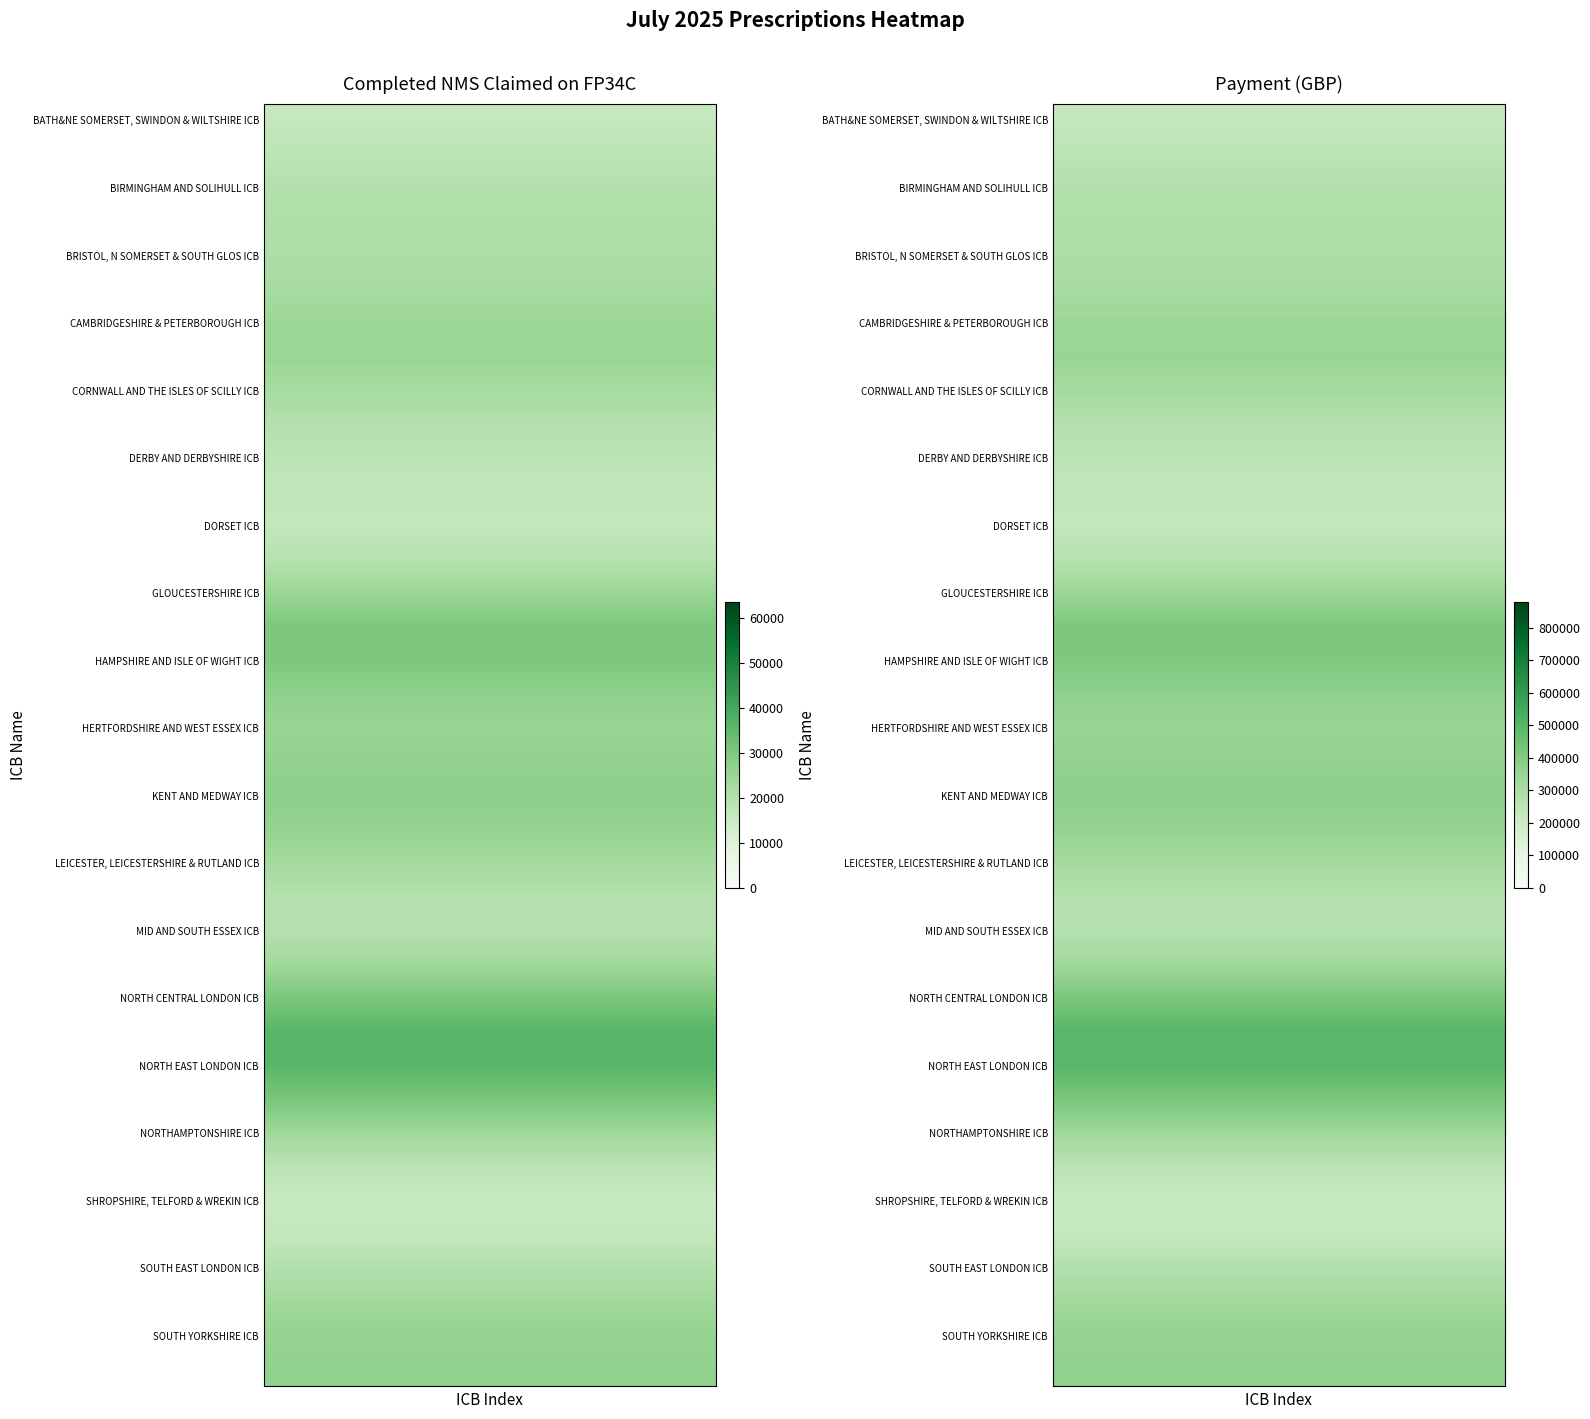

Reading left to right, list all the values displayed in this chart.

BATH&NE SOMERSET, SWINDON & WILTSHIRE ICB: 0=13483	1=186508
BEDFORDSHIRE, LUTON & MILTON KEYNES ICB: 0=16013	1=223538
BIRMINGHAM AND SOLIHULL ICB: 0=24071	1=331772
BLACK COUNTRY ICB: 0=25659	1=355068
BRISTOL, N SOMERSET & SOUTH GLOS ICB: 0=15060	1=205492
BUCKS, OXFORDSHIRE & BERKSHIRE WEST ICB: 0=22346	1=310002
CAMBRIDGESHIRE & PETERBOROUGH ICB: 0=15844	1=219072
CHESHIRE AND MERSEYSIDE ICB: 0=53047	1=735266
CORNWALL AND THE ISLES OF SCILLY ICB: 0=7266	1=101528
COVENTRY AND WARWICKSHIRE ICB: 0=17656	1=246708
DERBY AND DERBYSHIRE ICB: 0=19926	1=275352
DEVON ICB: 0=21302	1=289618
DORSET ICB: 0=12116	1=169148
FRIMLEY ICB: 0=10641	1=147672
GLOUCESTERSHIRE ICB: 0=10738	1=149408
GREATER MANCHESTER ICB: 0=63583	1=877884
HAMPSHIRE AND ISLE OF WIGHT ICB: 0=31534	1=424998
HEREFORDSHIRE AND WORCESTERSHIRE ICB: 0=12044	1=166152
HERTFORDSHIRE AND WEST ESSEX ICB: 0=24389	1=337820
HUMBER AND NORTH YORKSHIRE ICB: 0=28980	1=399406
KENT AND MEDWAY ICB: 0=27675	1=376754
LANCASHIRE AND SOUTH CUMBRIA ICB: 0=34526	1=476910
LEICESTER, LEICESTERSHIRE & RUTLAND ICB: 0=23511	1=324198
LINCOLNSHIRE ICB: 0=9943	1=139174
MID AND SOUTH ESSEX ICB: 0=18660	1=260372
NORFOLK AND WAVENEY ICB: 0=16764	1=233464
NORTH CENTRAL LONDON ICB: 0=21162	1=286846
NORTH EAST AND NORTH CUMBRIA ICB: 0=63031	1=875518
NORTH EAST LONDON ICB: 0=35145	1=482062
NORTH WEST LONDON ICB: 0=36310	1=496720
NORTHAMPTONSHIRE ICB: 0=14491	1=202244
NOTTINGHAM AND NOTTINGHAMSHIRE ICB: 0=22413	1=311794
SHROPSHIRE, TELFORD & WREKIN ICB: 0=7805	1=107982
SOMERSET ICB: 0=7329	1=99582
SOUTH EAST LONDON ICB: 0=26317	1=363468
SOUTH WEST LONDON ICB: 0=24232	1=328090
SOUTH YORKSHIRE ICB: 0=30754	1=429240
STAFFORDSHIRE AND STOKE-ON-TRENT ICB: 0=24909	1=344582